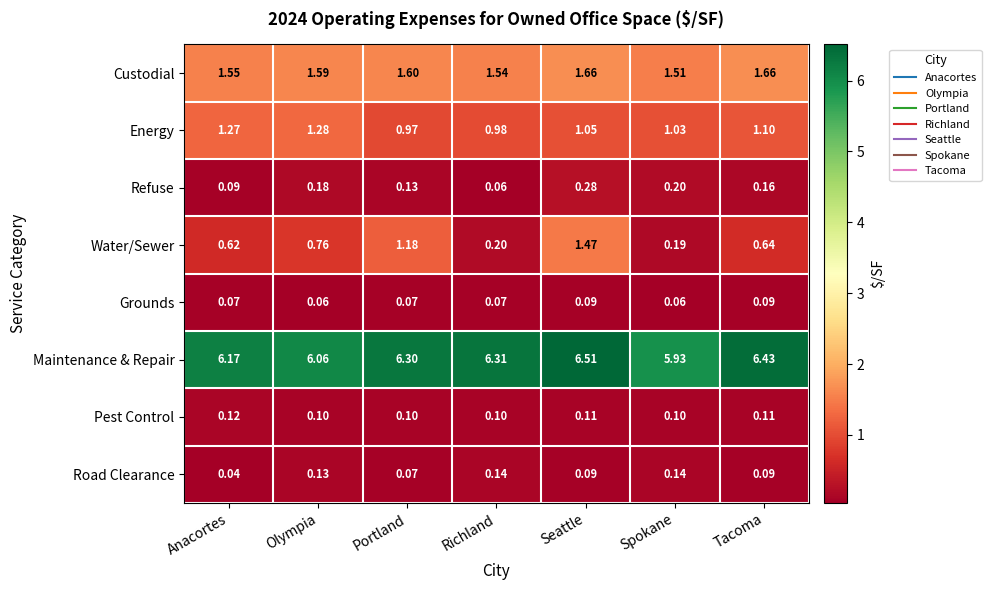

Which series has the largest total across all categories?

Maintenance & Repair